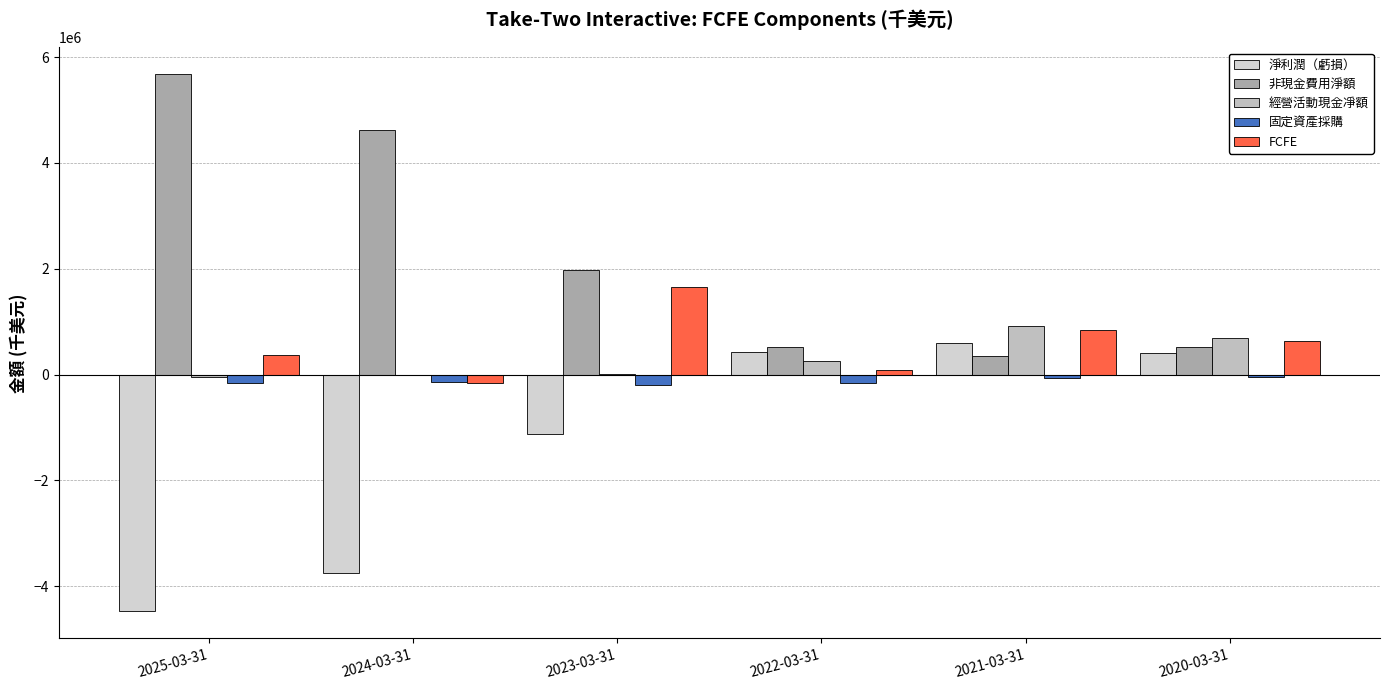

Are the bars grouped side by side (vs. stacked)?

Yes